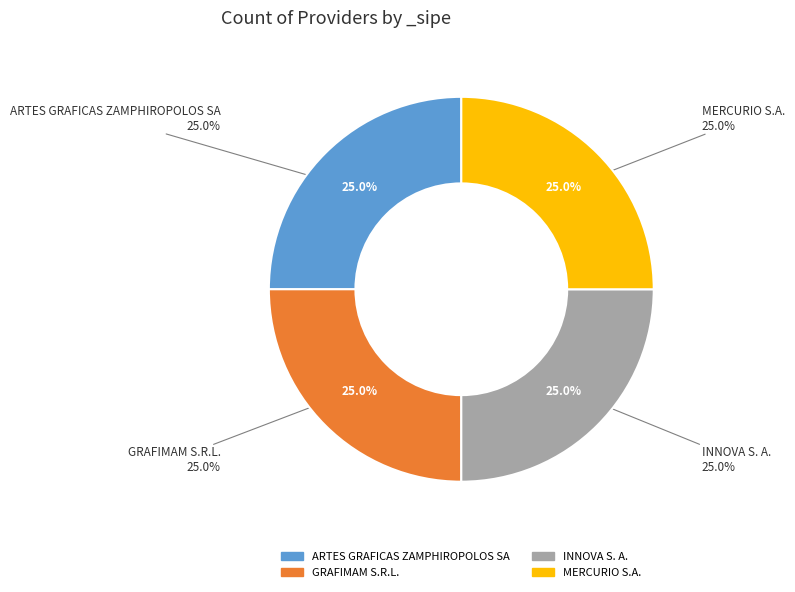

To the nearest percent, what is the combined percentage of GRAFIMAM S.R.L. and INNOVA S. A.?

50%